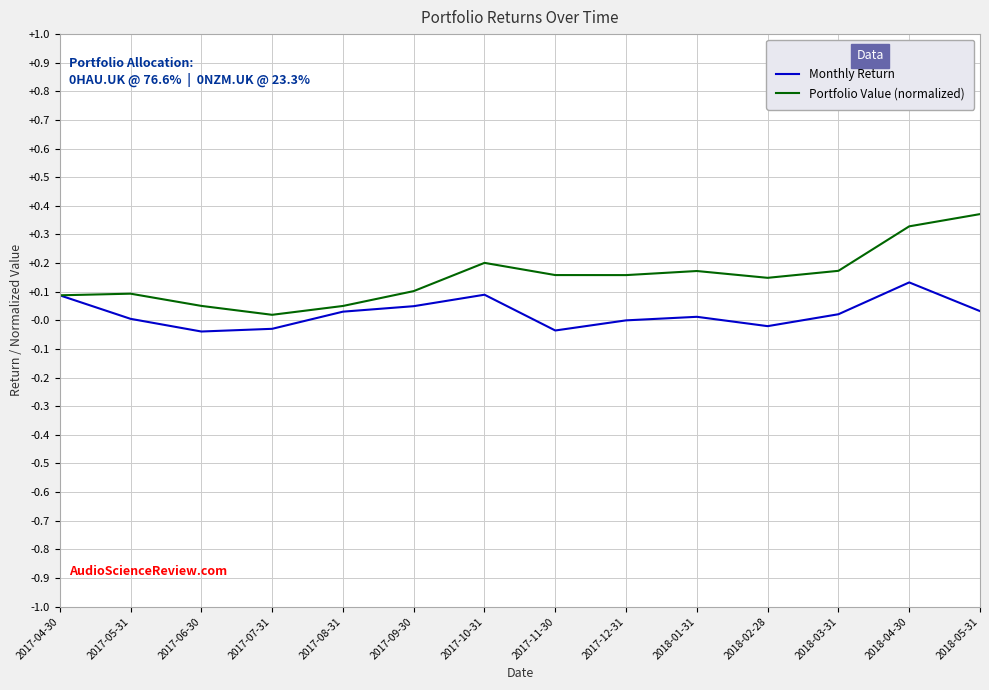

Which series has the widest spread of values?

Portfolio Value (normalized)